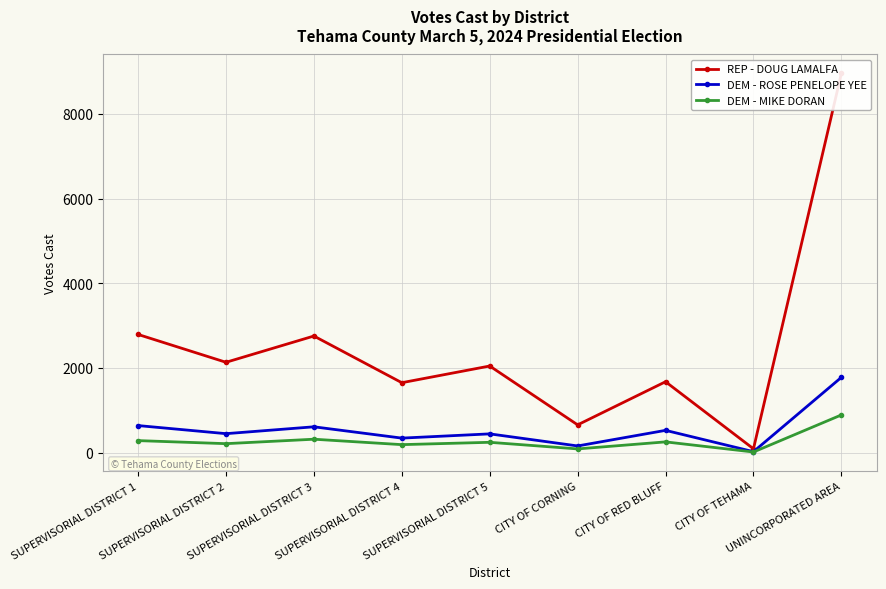

True or false: DEM - ROSE PENELOPE YEE and REP - DOUG LAMALFA intersect in this chart.

False